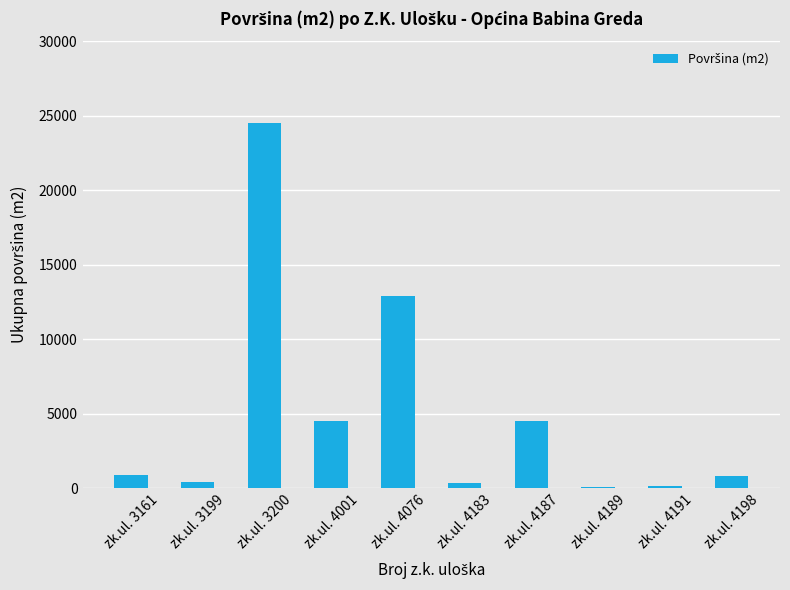

Which label corresponds to the largest value in the chart?

zk.ul. 3200